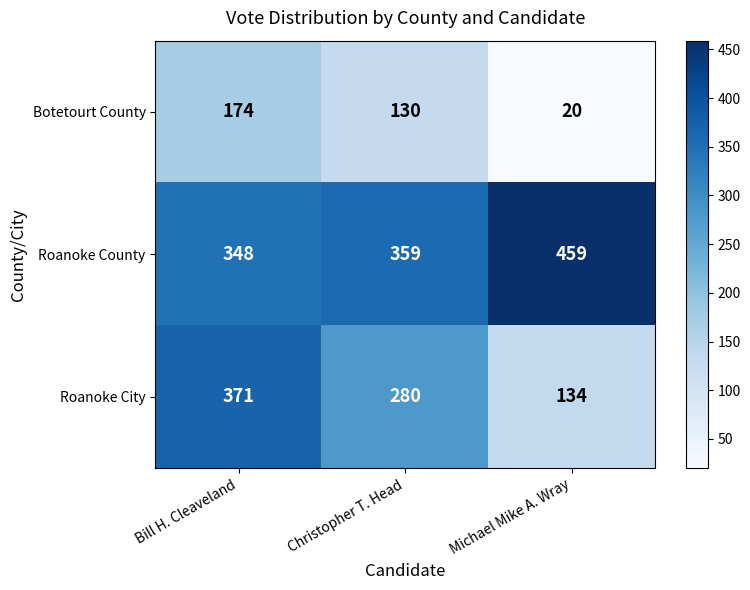

What is the difference between the Botetourt County values at Bill H. Cleaveland and Michael Mike A. Wray?

154